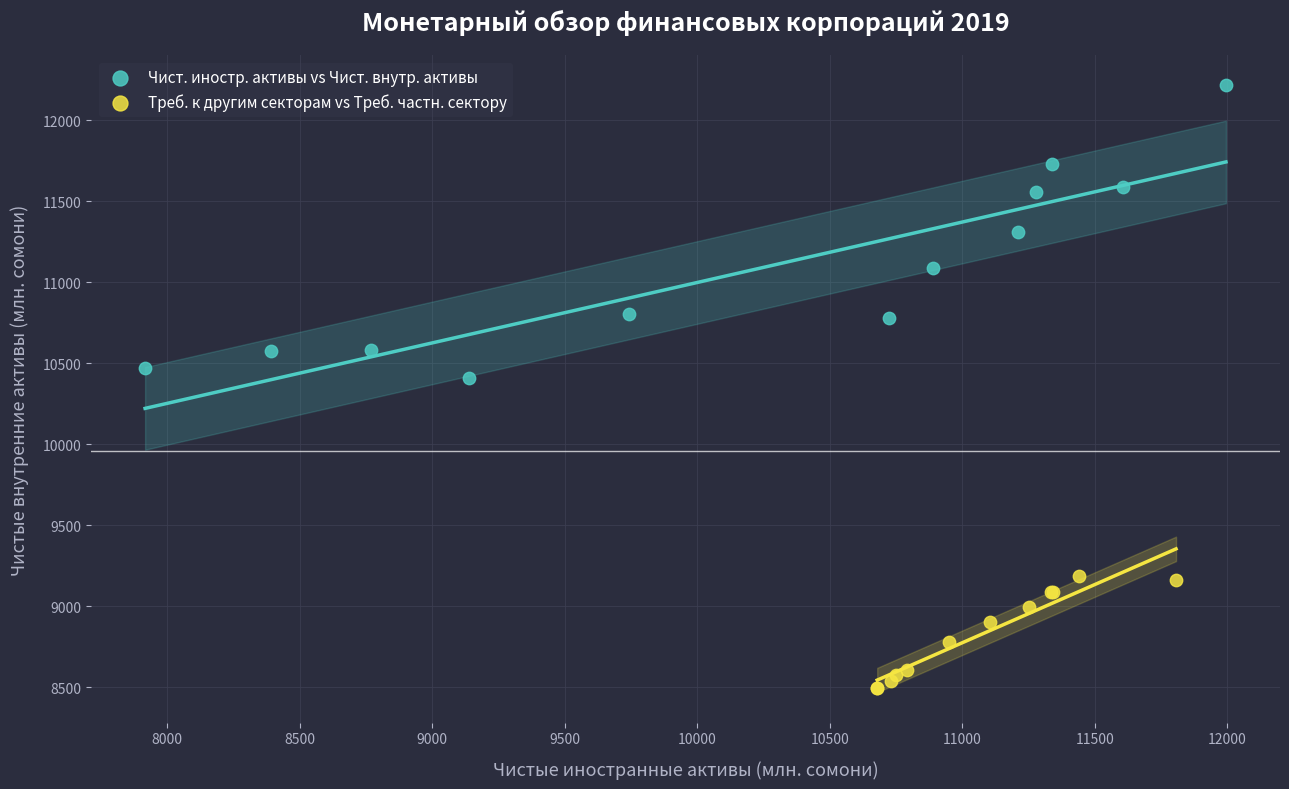

Which series reaches the maximum Y coordinate?

Чист. иностр. активы vs Чист. внутр. активы